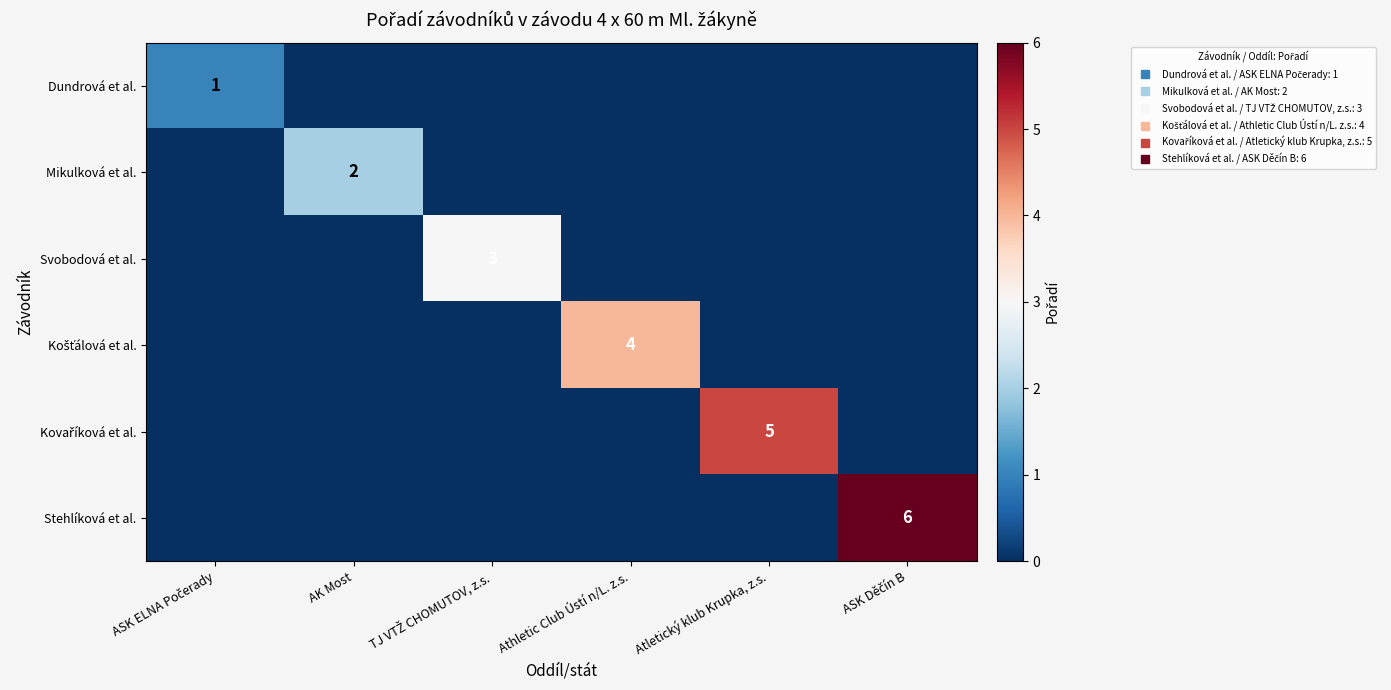

List the series in order of their overall mean, highest first.

Stehlíková et al., Kovaříková et al., Košťálová et al., Svobodová et al., Mikulková et al., Dundrová et al.